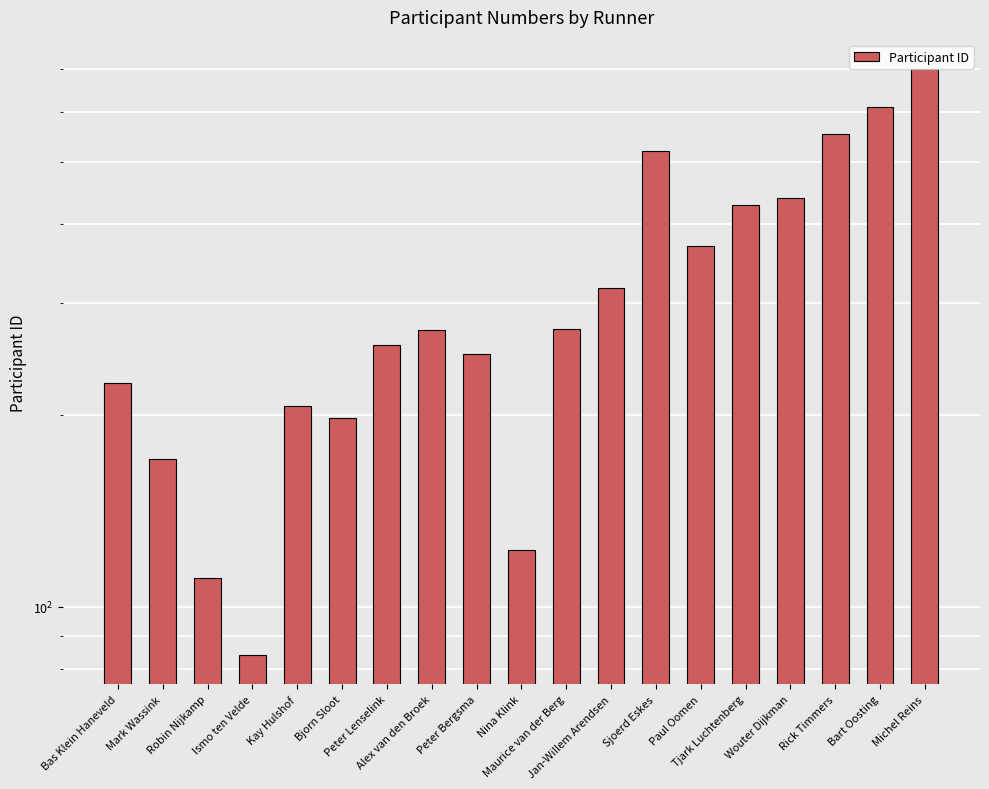

What is the label of the 7th bar from the right?

Sjoerd Eskes